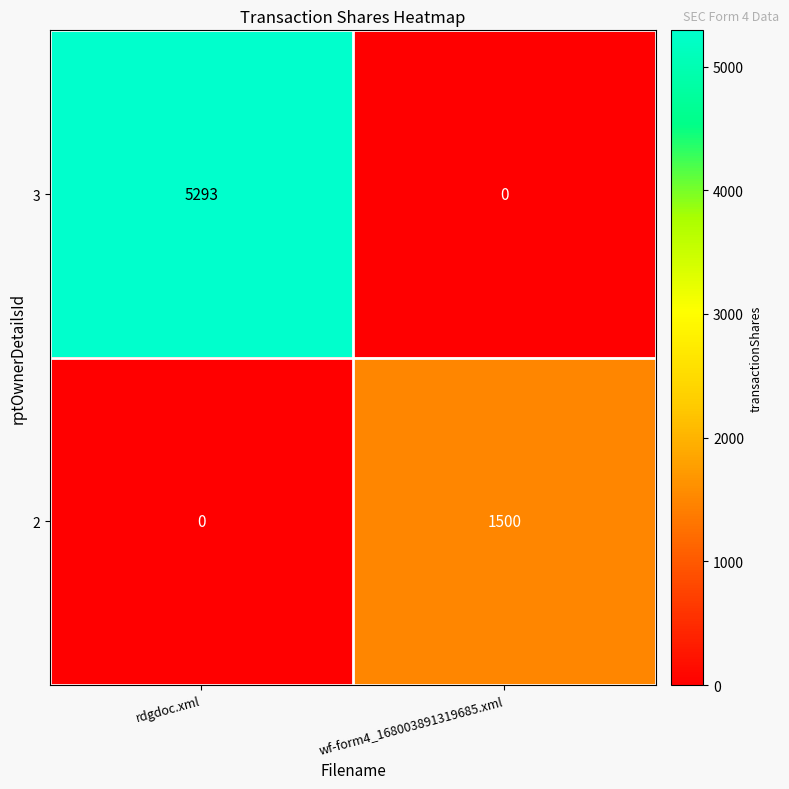

Rank the categories by 2 value from highest to lowest.

wf-form4_168003891319685.xml, rdgdoc.xml